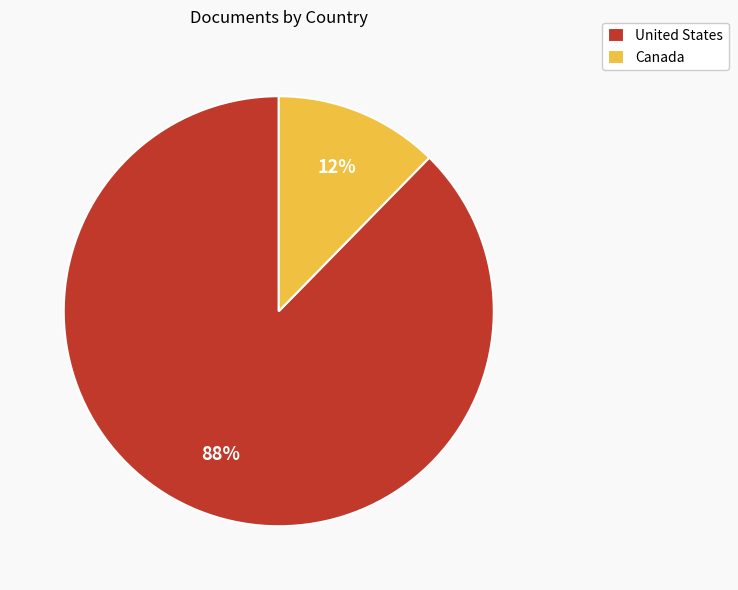

What percentage is the Canada slice, to the nearest percent?

12%